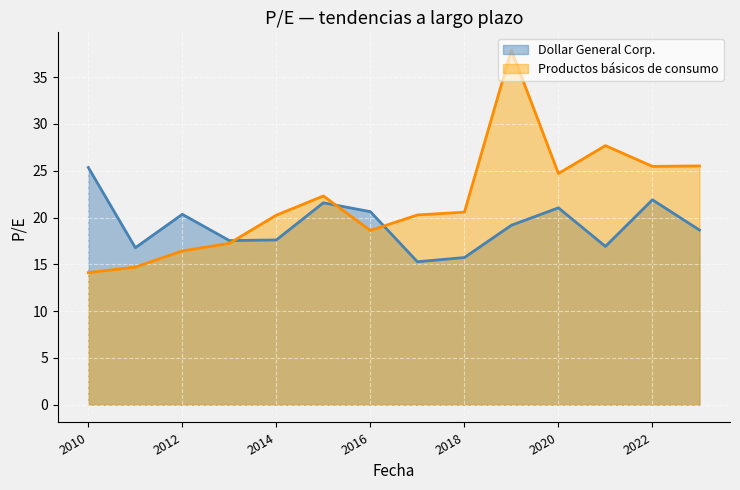

Which series has the largest total across all categories?

Productos básicos de consumo